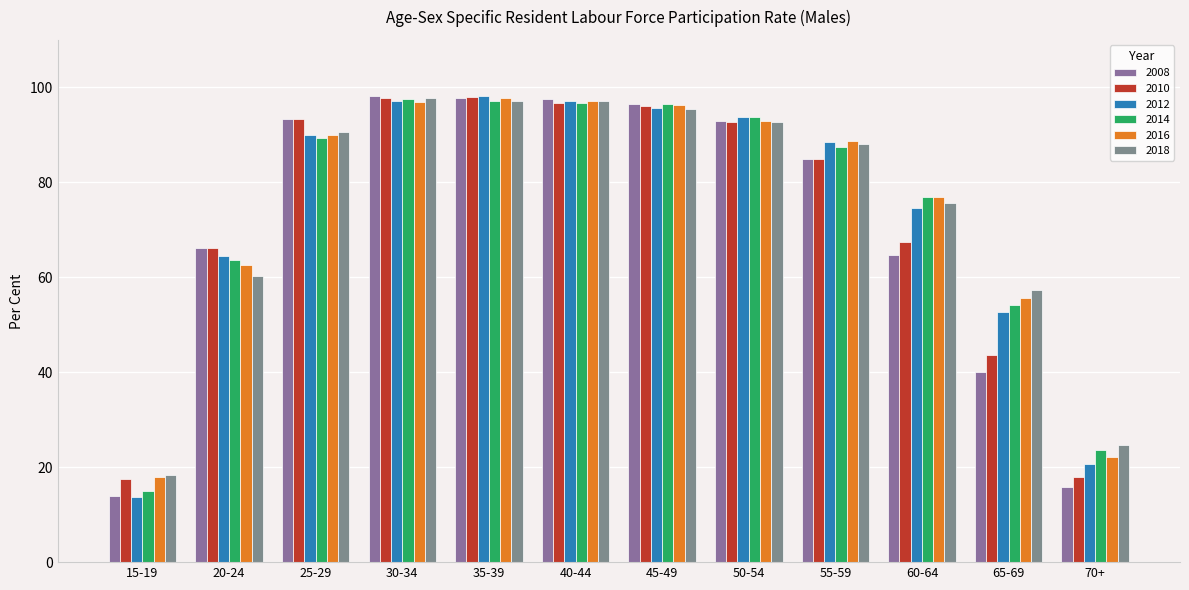

What is the lowest value of the 2014 series?

14.9